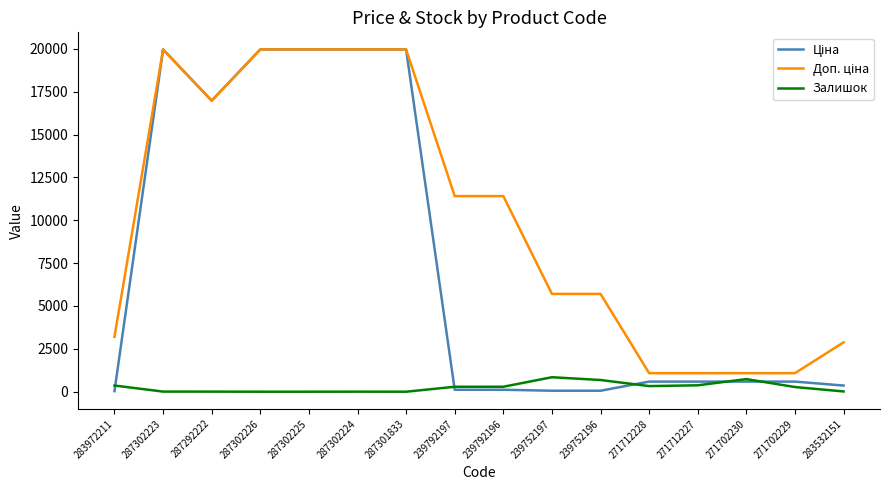

Is it true that Залишок equals 0.0 at 287302225?

True